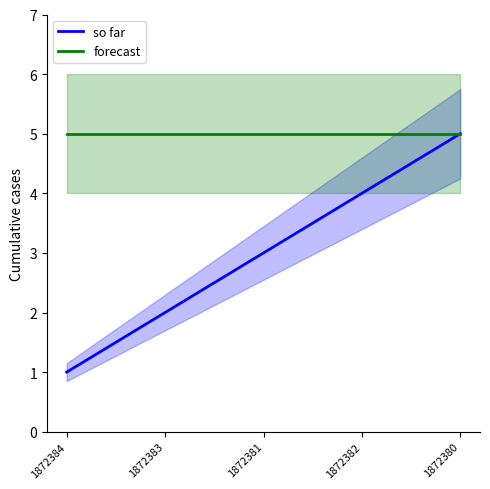

What is the approximate value of forecast at 1872383?

5